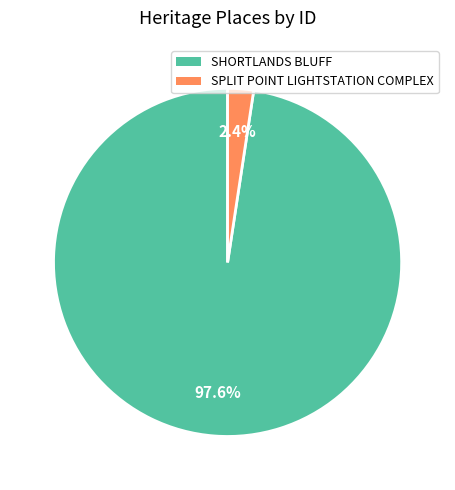

To the nearest percent, what portion does SPLIT POINT LIGHTSTATION COMPLEX represent?

2%